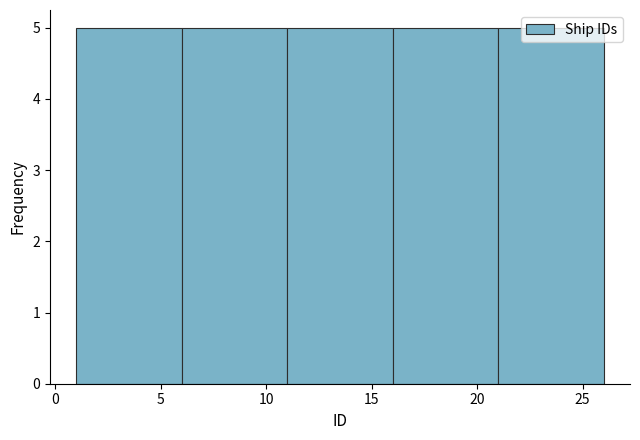

What is the height of the bar covering 11 to 16 on the x-axis? The values are not printed on the chart, so give them approximately, as read against the axis.

5